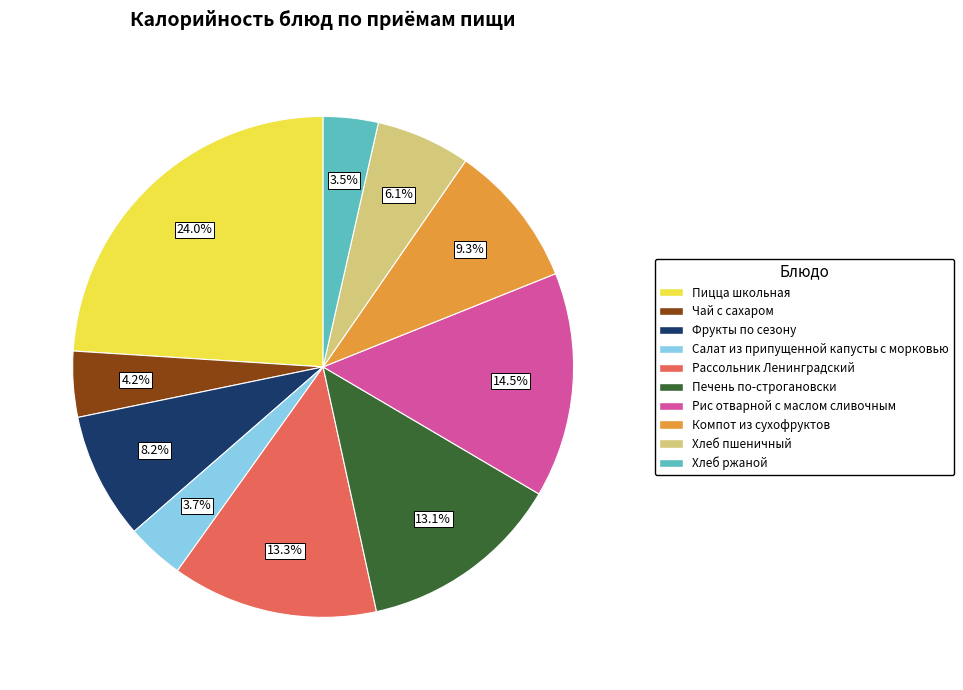

What is the ratio of the value at Хлеб пшеничный to the value at Рассольник Ленинградский?

0.5